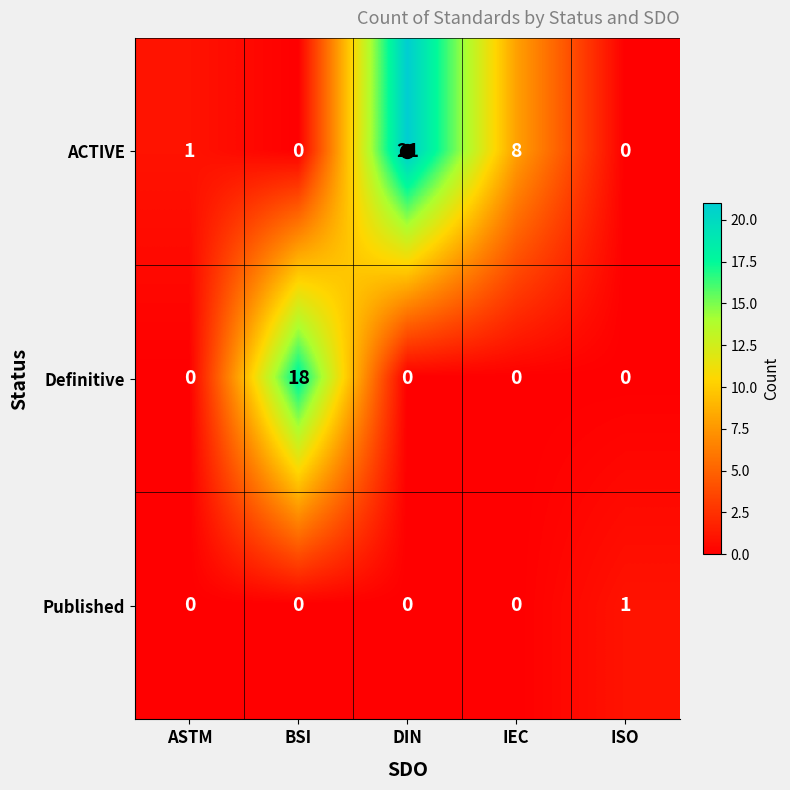

Rank the series by their average value, from lowest to highest.

Published, Definitive, ACTIVE